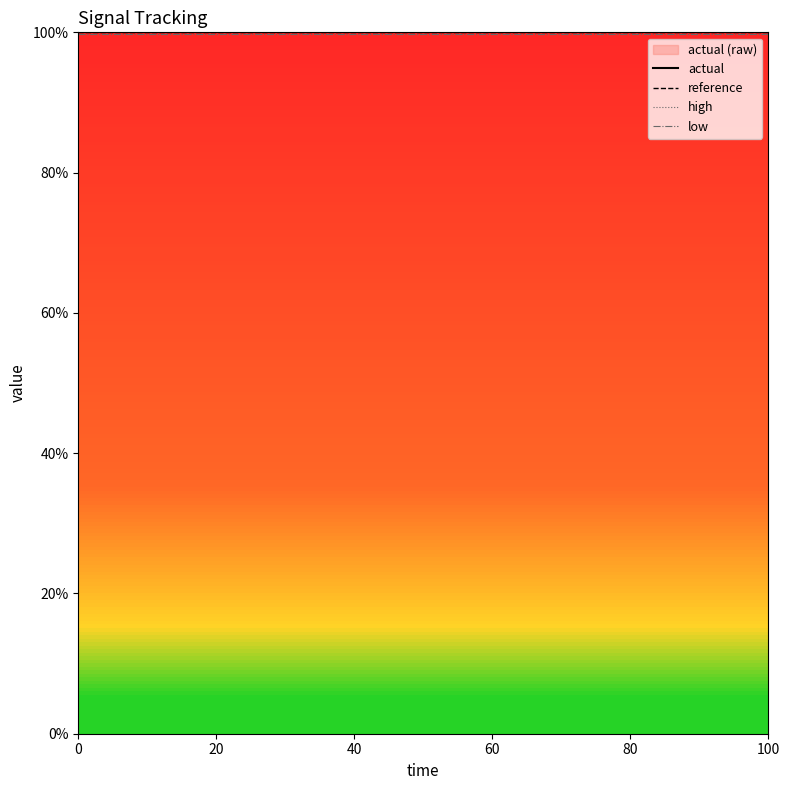

Reading left to right, extract all data points from this chart.

actual: 1.0	1.0	1.0	1.0	1.0	1.0	1.0	1.0	1.0	1.0	1.0	1.0	1.0	1.0	1.0	1.0	1.0	1.0	1.0	1.0
reference: 1.0	1.0	1.0	1.0	1.0	1.0	1.0	1.0	1.0	1.0	1.0	1.0	1.0	1.0	1.0	1.0	1.0	1.0	1.0	1.0
high: 1.0	1.0	1.0	1.0	1.0	1.0	1.0	1.0	1.0	1.0	1.0	1.0	1.0	1.0	1.0	1.0	1.0	1.0	1.0	1.0
low: 1.0	1.0	1.0	1.0	1.0	1.0	1.0	1.0	1.0	1.0	1.0	1.0	1.0	1.0	1.0	1.0	1.0	1.0	1.0	1.0